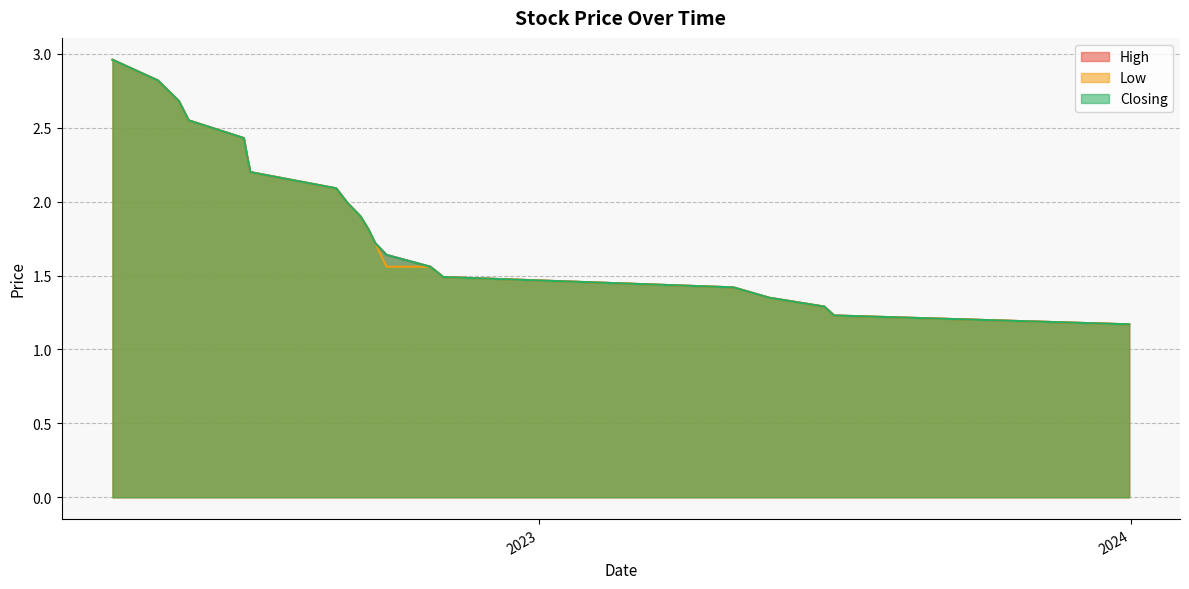

At which label is Low closest to 2?

05/09/2022